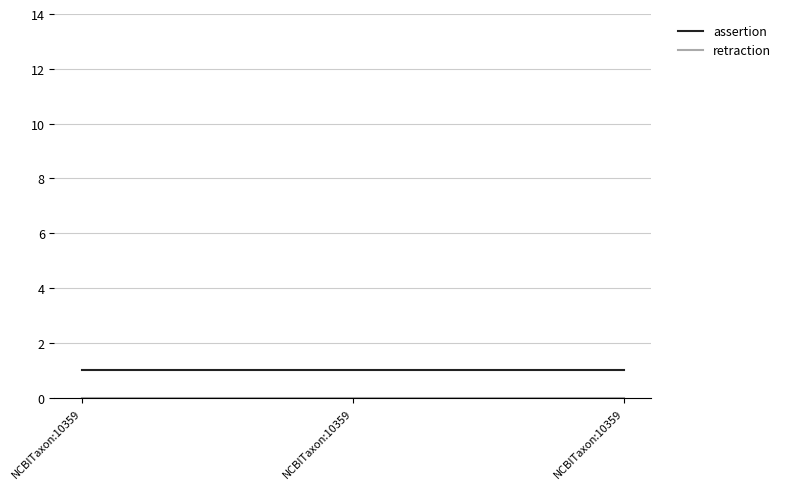

What is the sum of all assertion values?

3